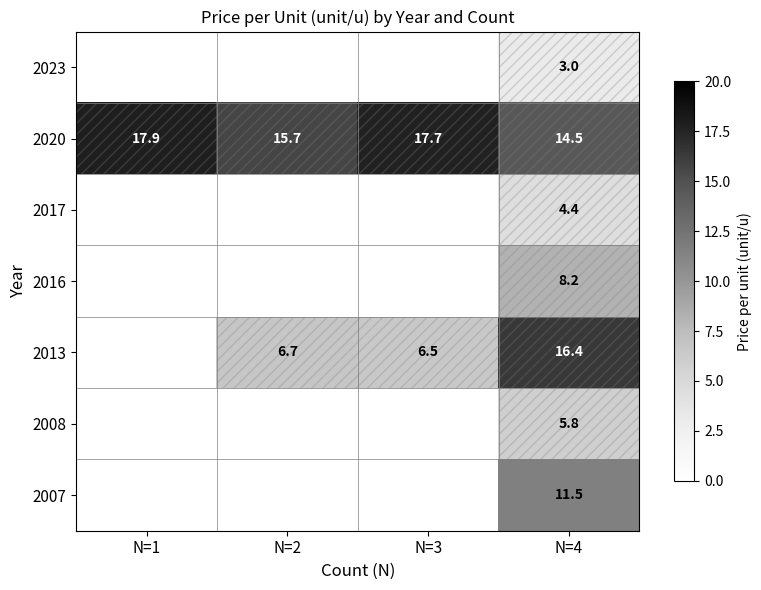

At which category is the sum across all series the highest?

N=4